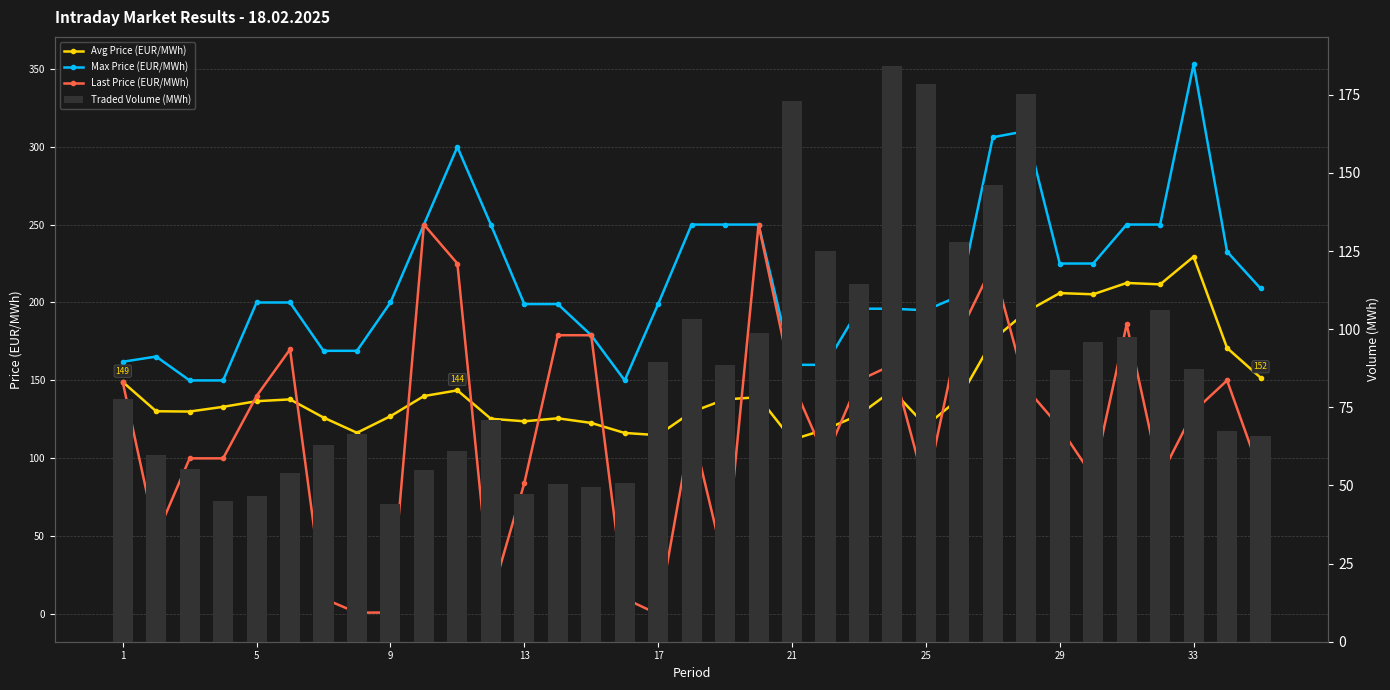

What is the value of the Avg Price (EUR/MWh) bar at the 3rd from the left?

130.0